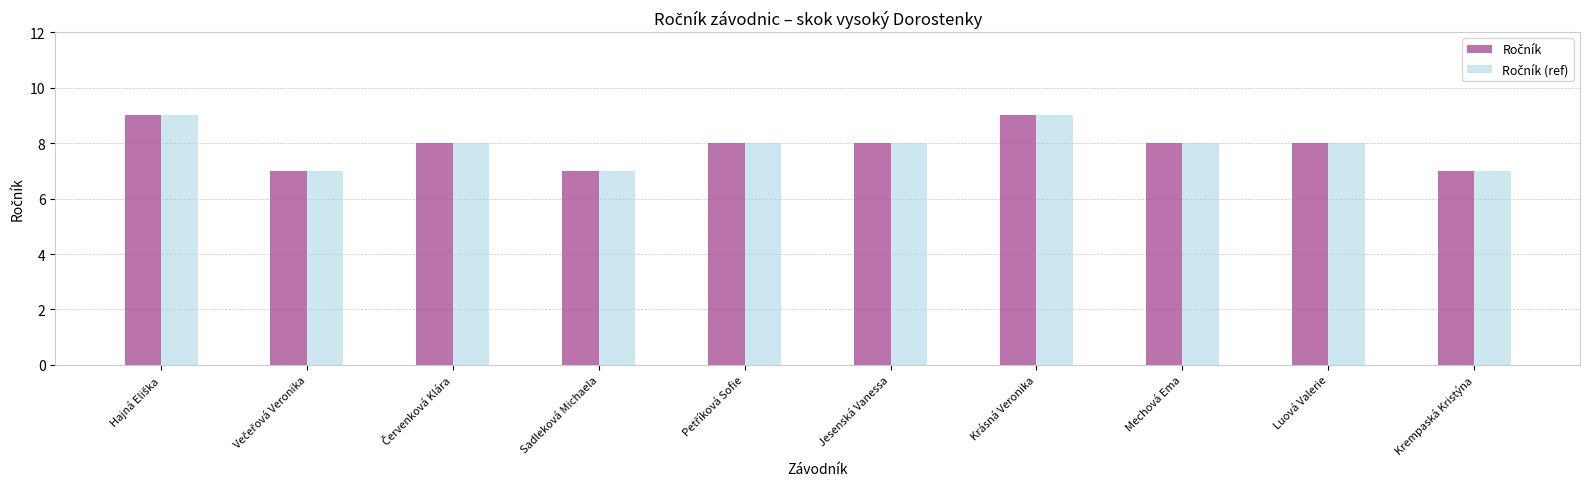

What is the total value across all series at Luová Valerie?

16